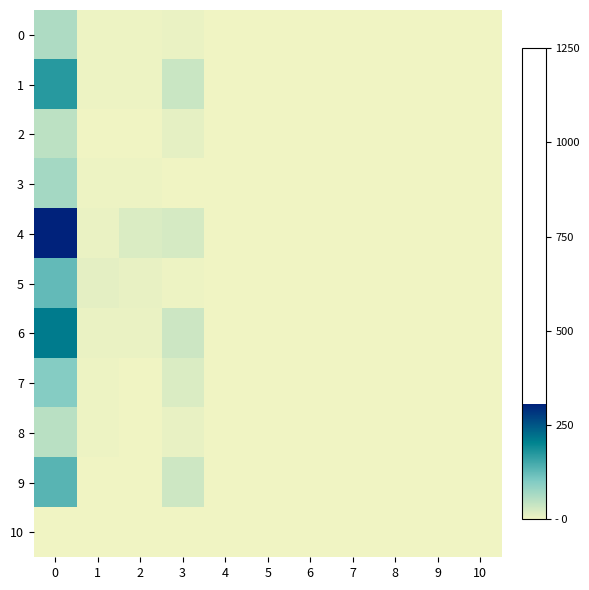

Which series has the widest spread of values?

4